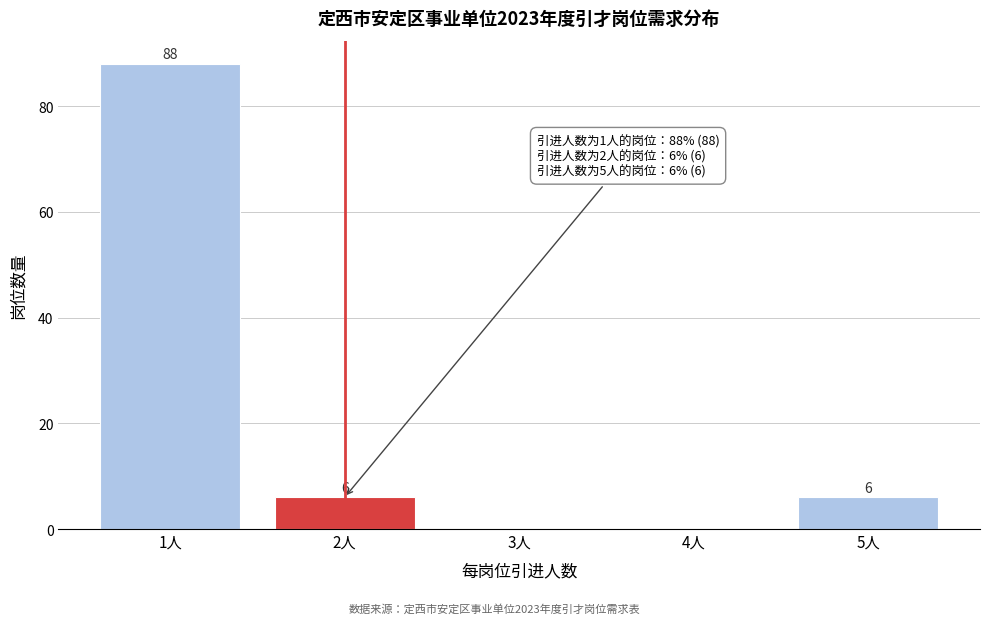

Reading left to right, list all the values displayed in this chart.

1人=88	2人=6	3人=0	4人=0	5人=6